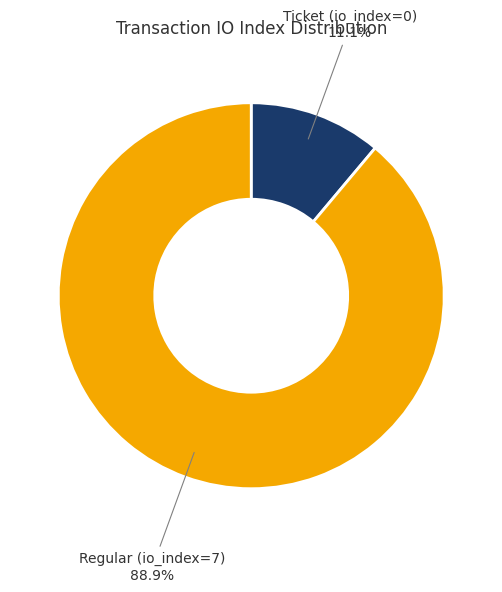

What is the majority slice?

Regular (io_index=7)